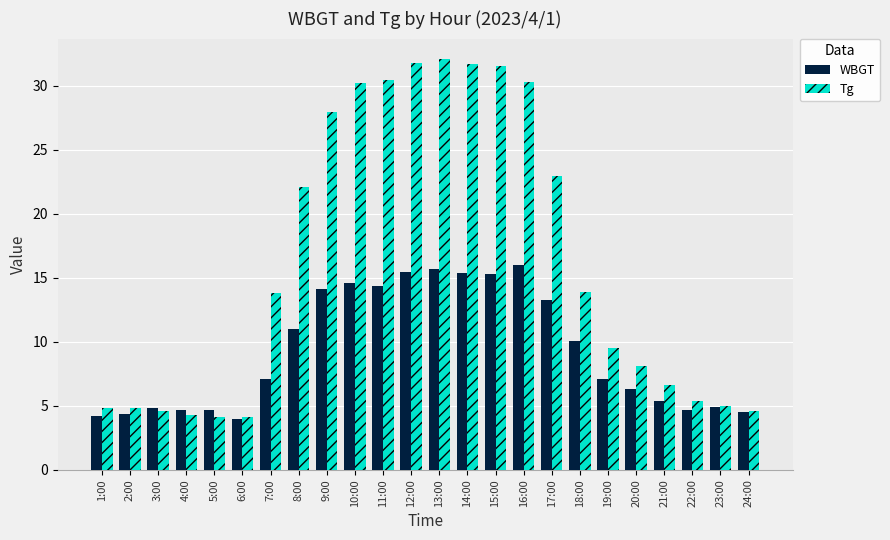

Between 10:00 and 15:00, which series saw the biggest shift?

Tg